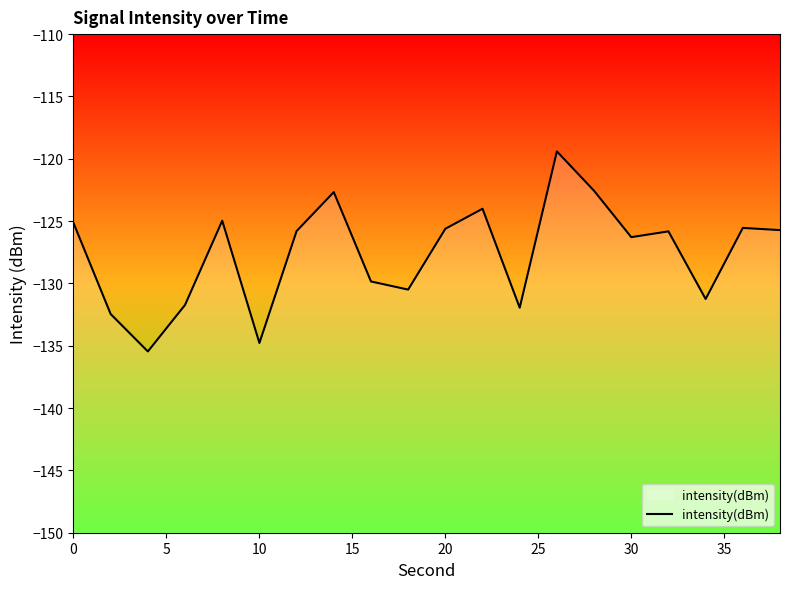

Is it true that the value at 20 is -125.6?

True